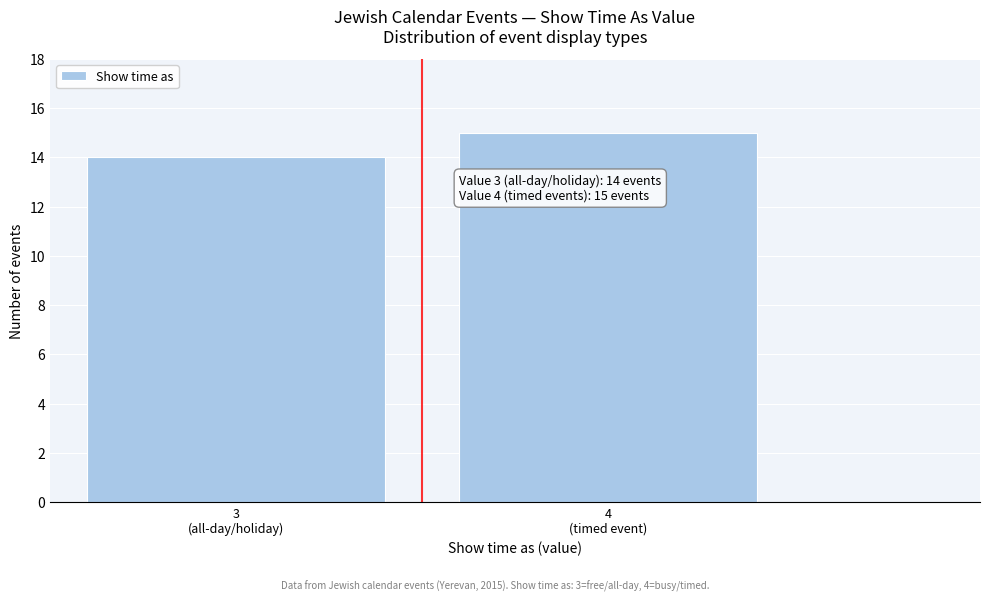

Reading left to right, extract all data points from this chart.

14	15